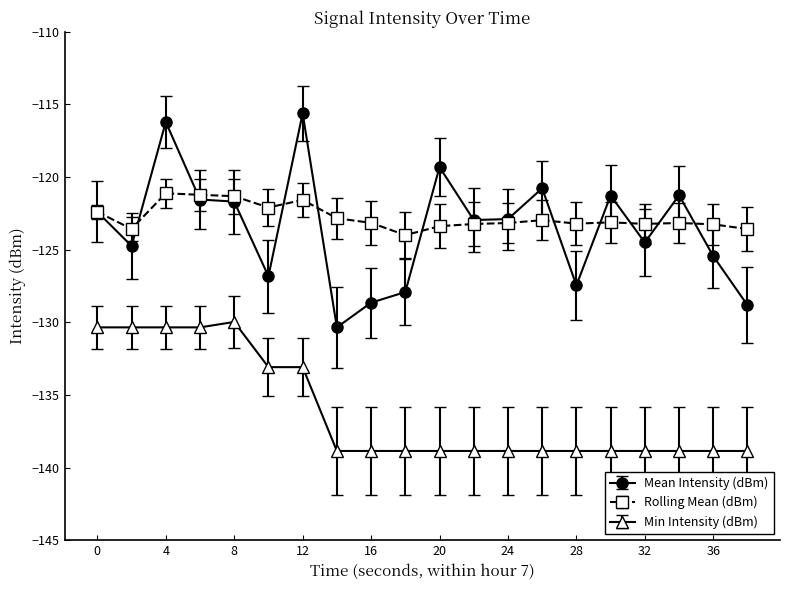

What is the maximum value for Min Intensity (dBm)?

-130.0